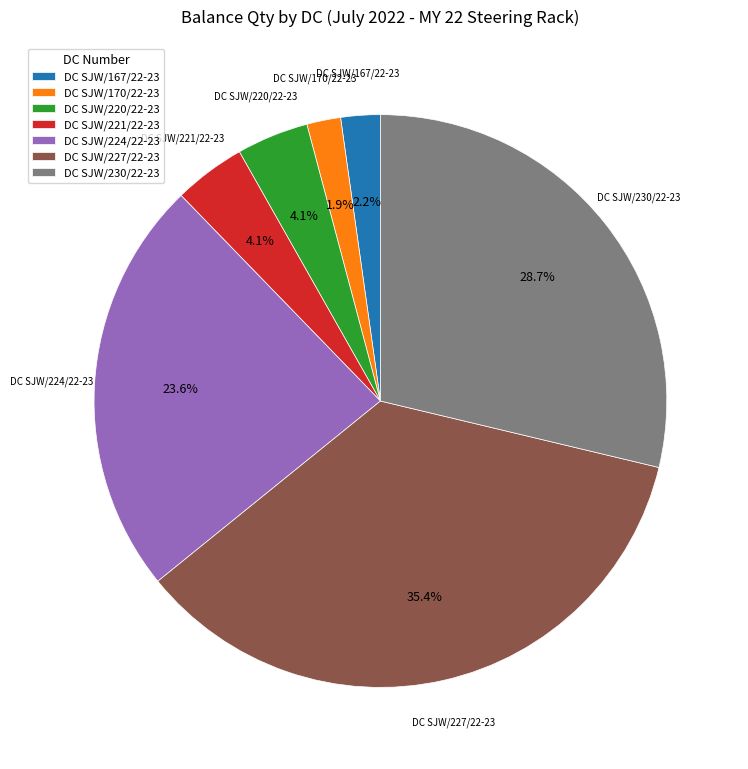

Which slice is the largest?

DC SJW/227/22-23